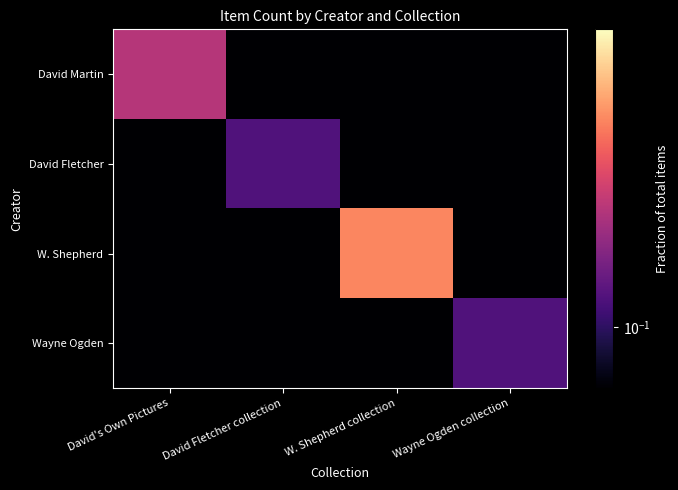

List the series in order of their peak value, highest first.

W. Shepherd, David Martin, David Fletcher, Wayne Ogden